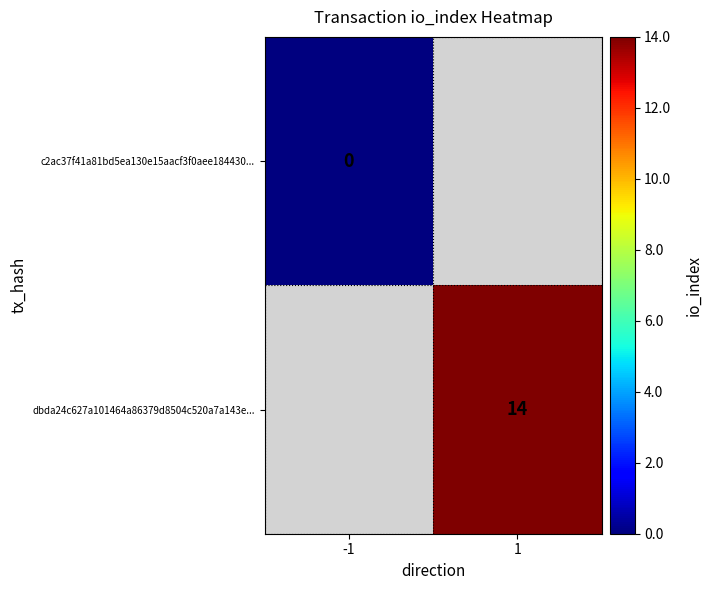

At which category does the chart reach its peak across all series?

1